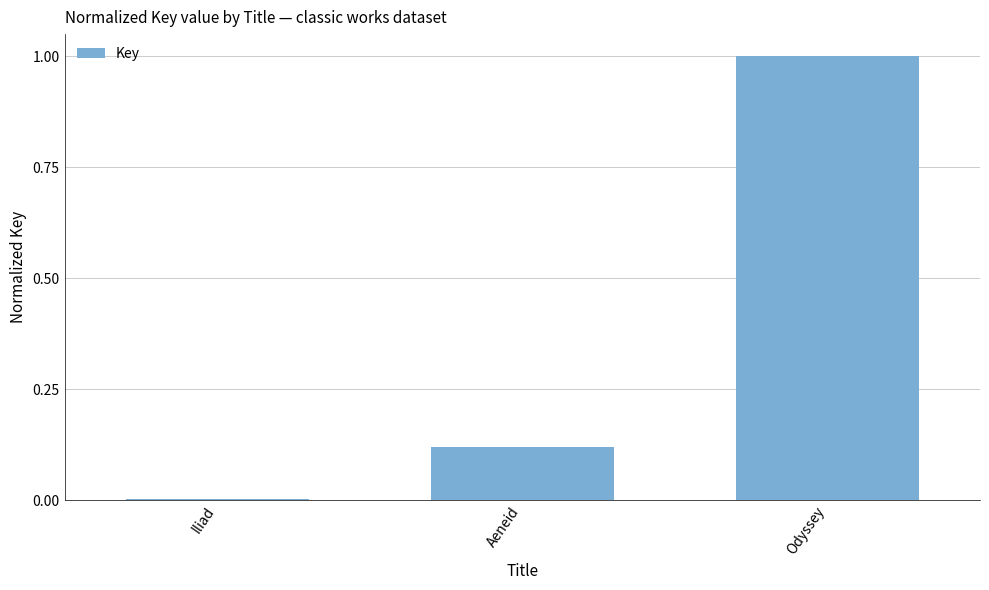

Which has a higher value, Odyssey or Aeneid?

Odyssey